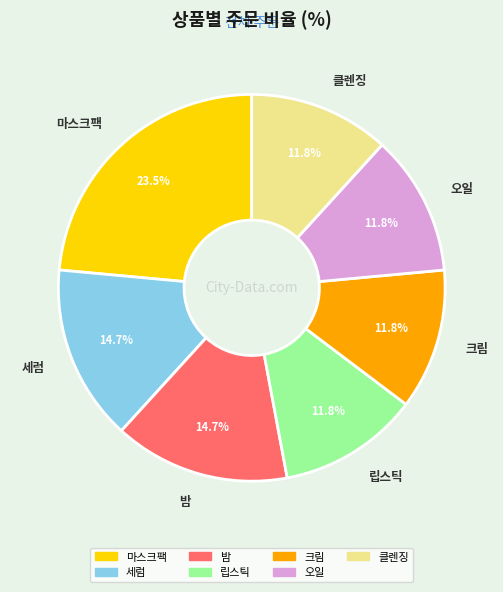

Which slice is the largest?

마스크팩